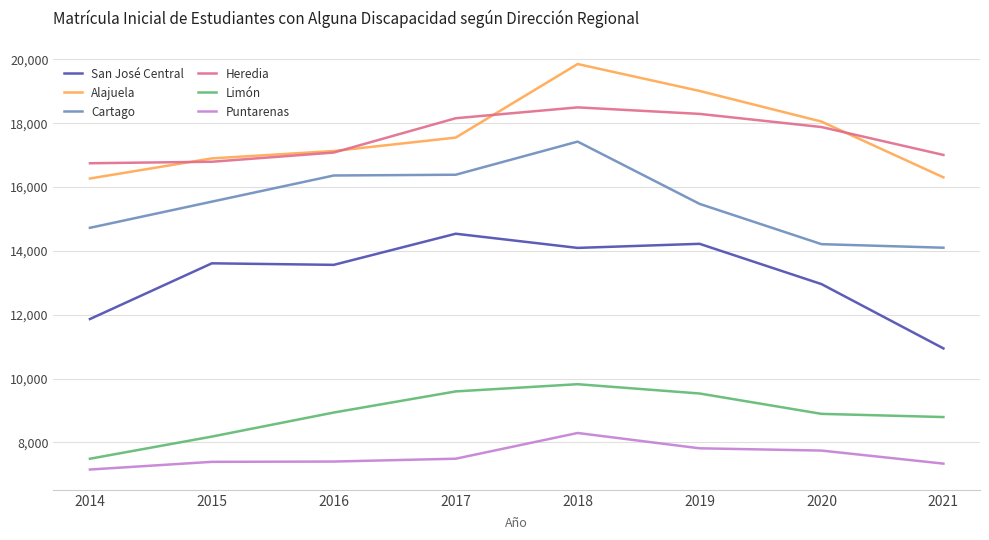

True or false: Puntarenas and Alajuela cross at least once.

False